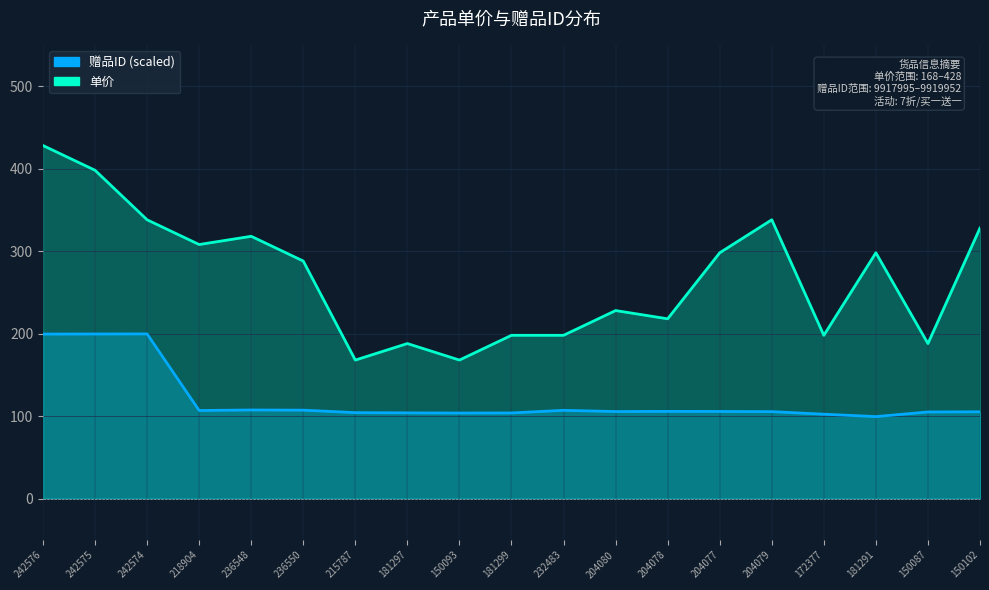

What is the sum of all 单价 values?

5092.0